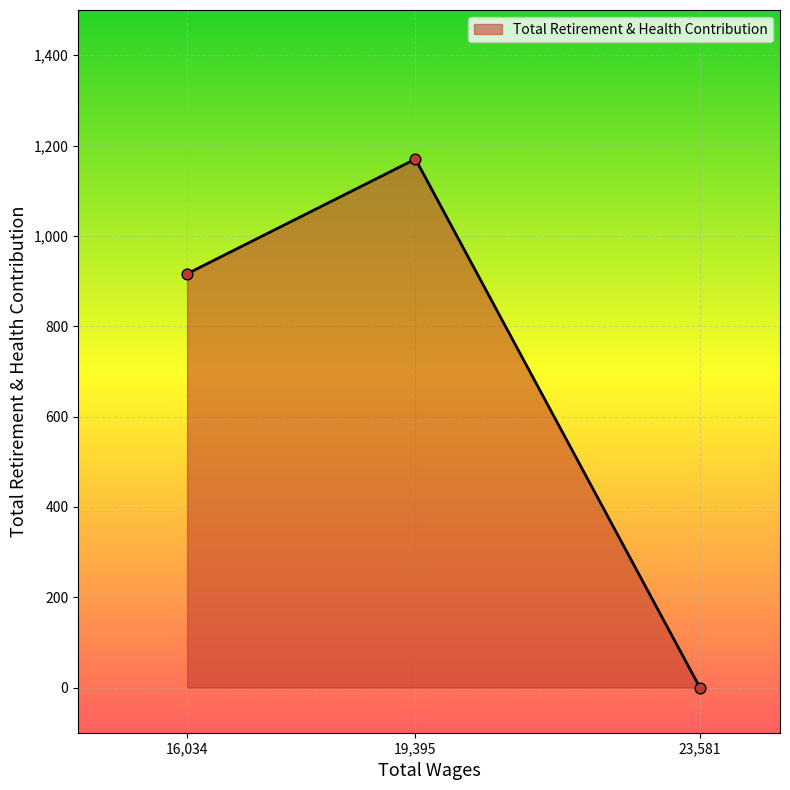

What is the change in value from 19,395 to 23,581?

-1170